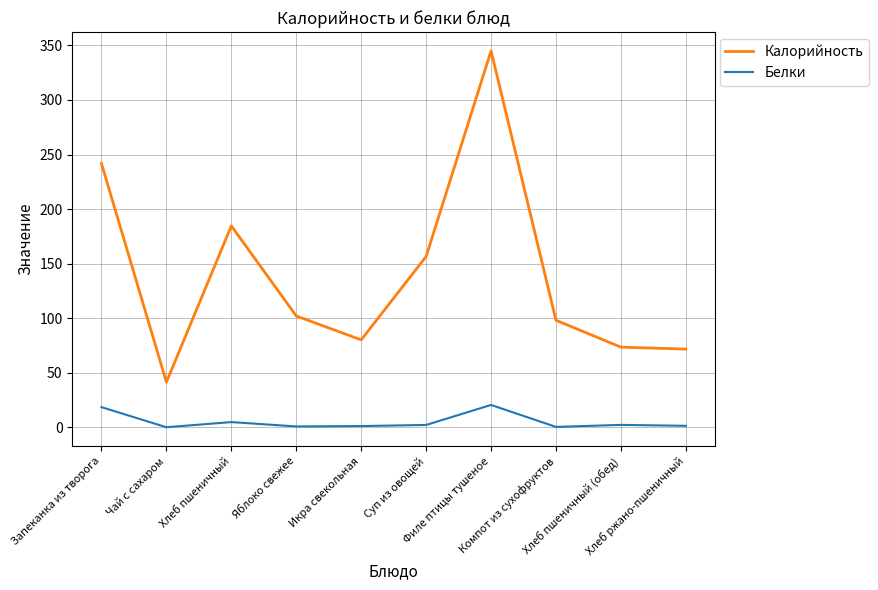

True or false: Белки and Калорийность cross at least once.

False